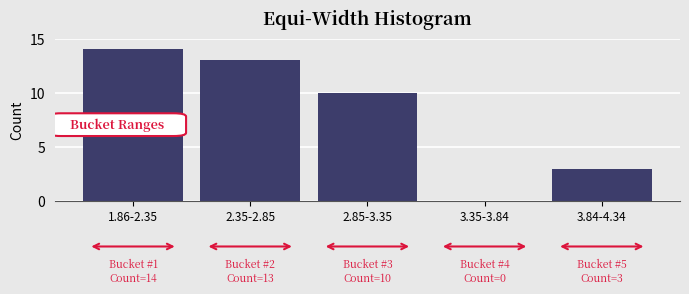

Reading left to right, extract all data points from this chart.

1.86-2.35=14	2.35-2.85=13	2.85-3.35=10	3.35-3.84=0	3.84-4.34=3